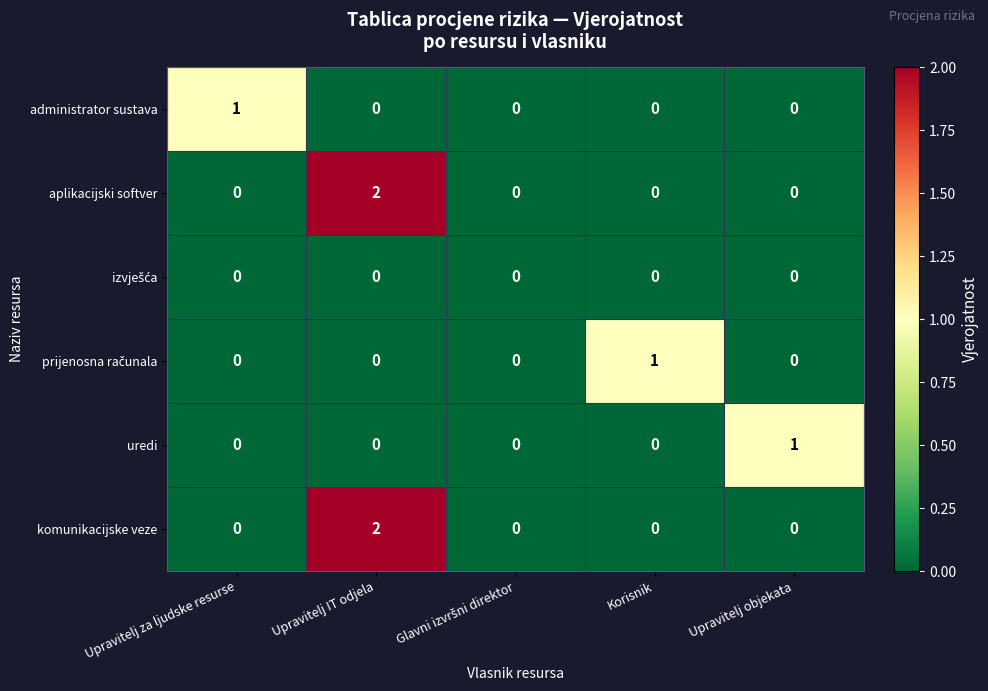

At which category is the sum across all series the highest?

Upravitelj IT odjela